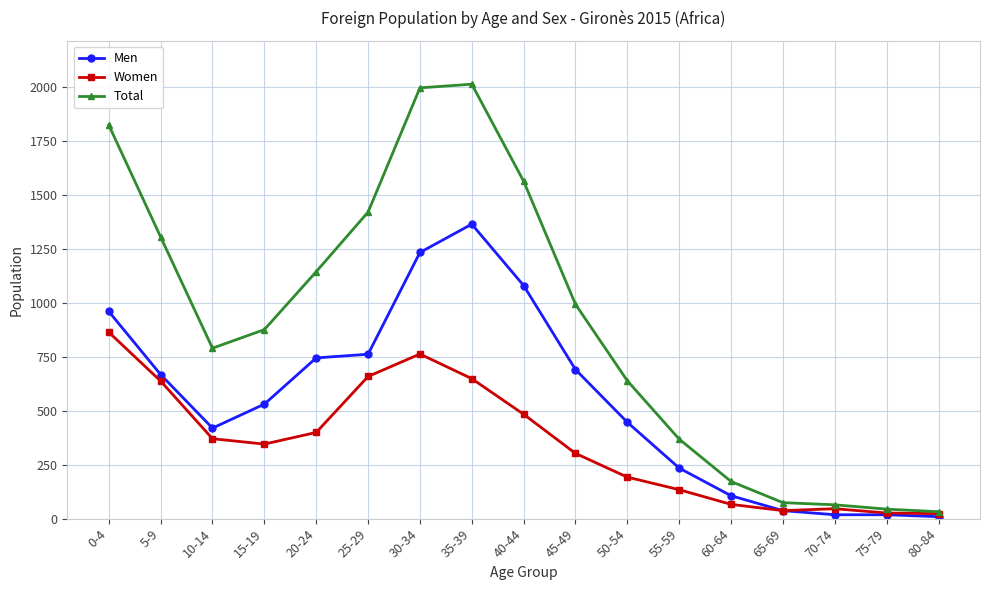

List the series in order of their peak value, highest first.

Total, Men, Women